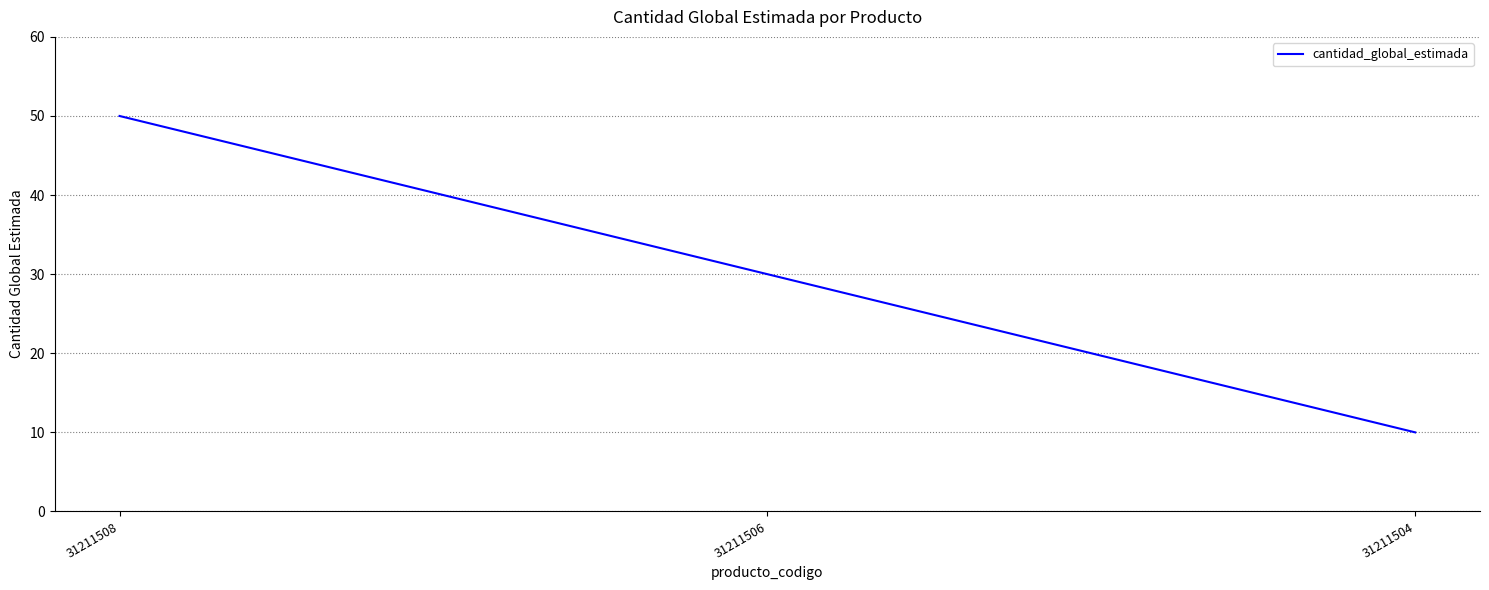

Reading left to right, what are all the values shown in this chart?

31211508=50	31211506=30	31211504=10